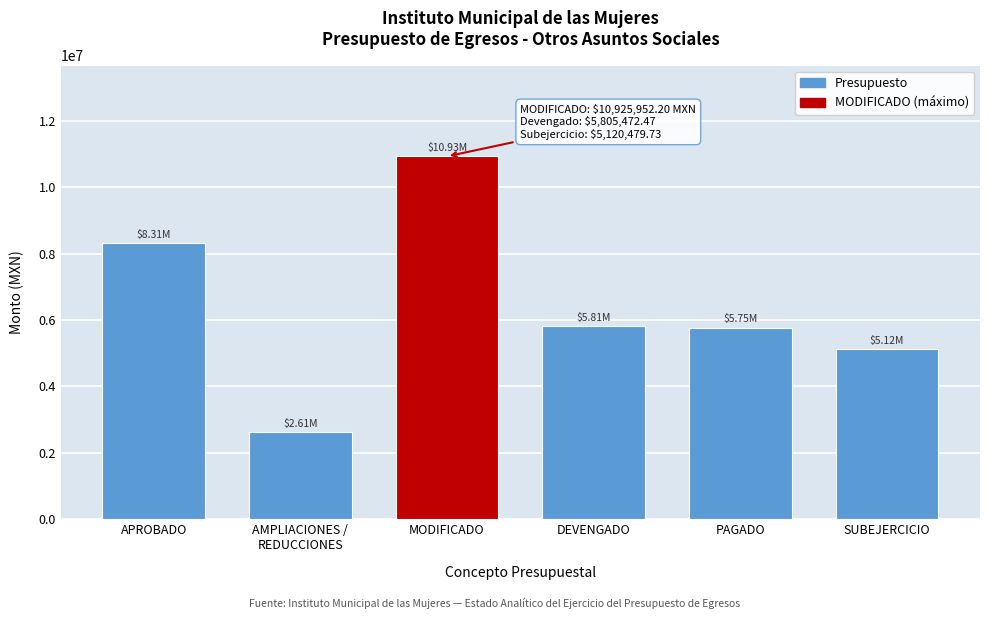

What is the difference between the second highest and minimum values?

5696478.2